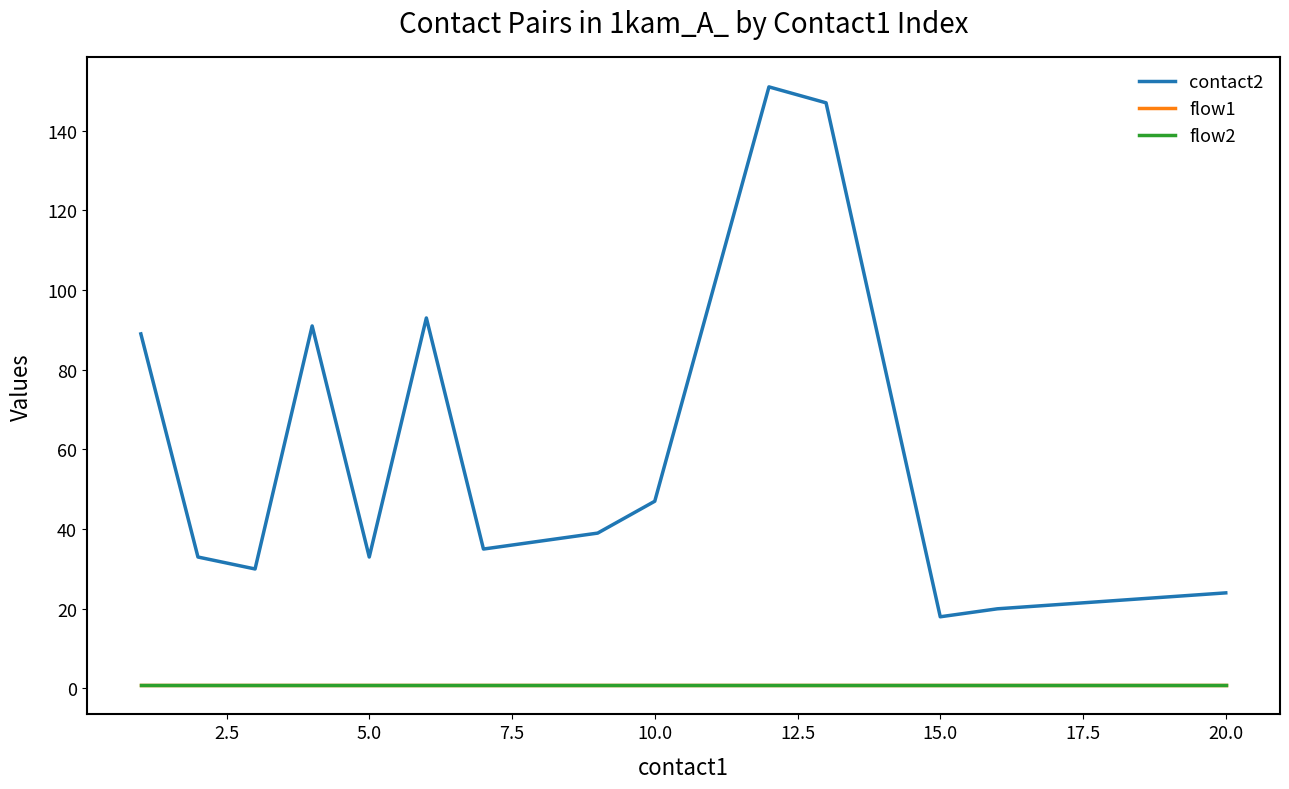

Is this an area chart (filled region under the line)?

No